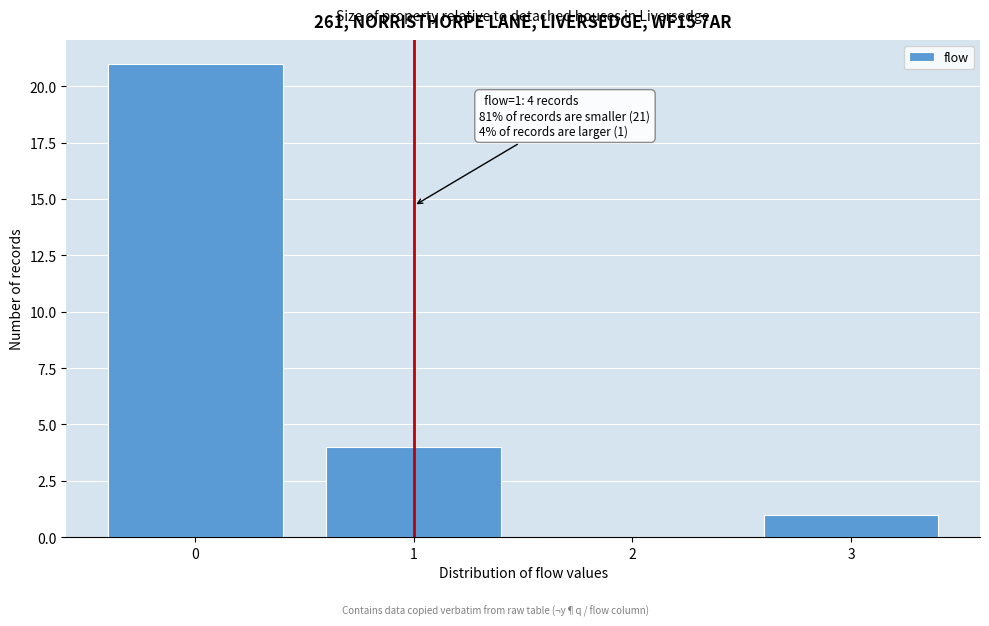

Over which range of the x-axis is the bar tallest?

-0.5 to 0.5